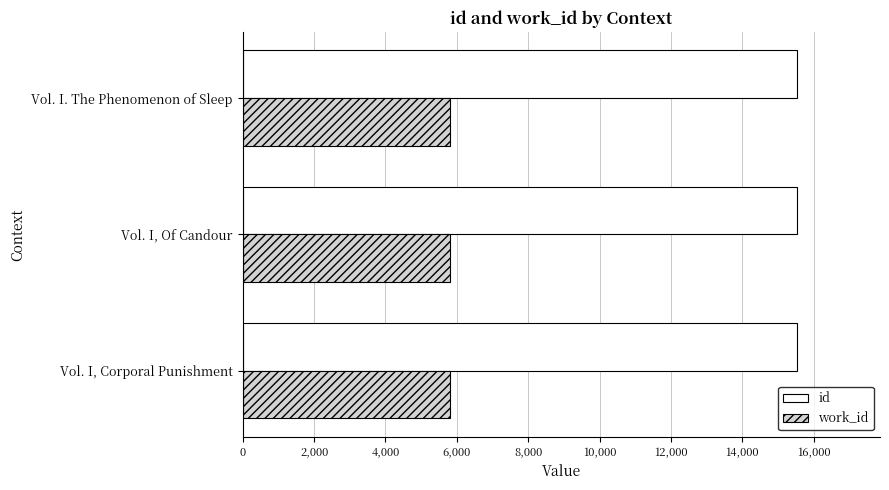

What is the highest value of the work_id series?

5813